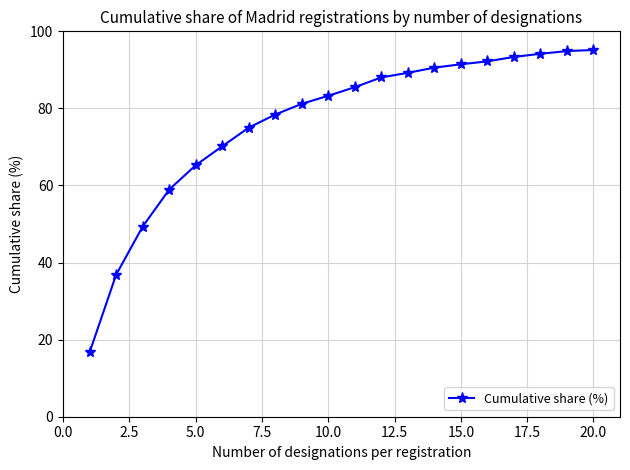

What is the smallest value displayed?

16.7